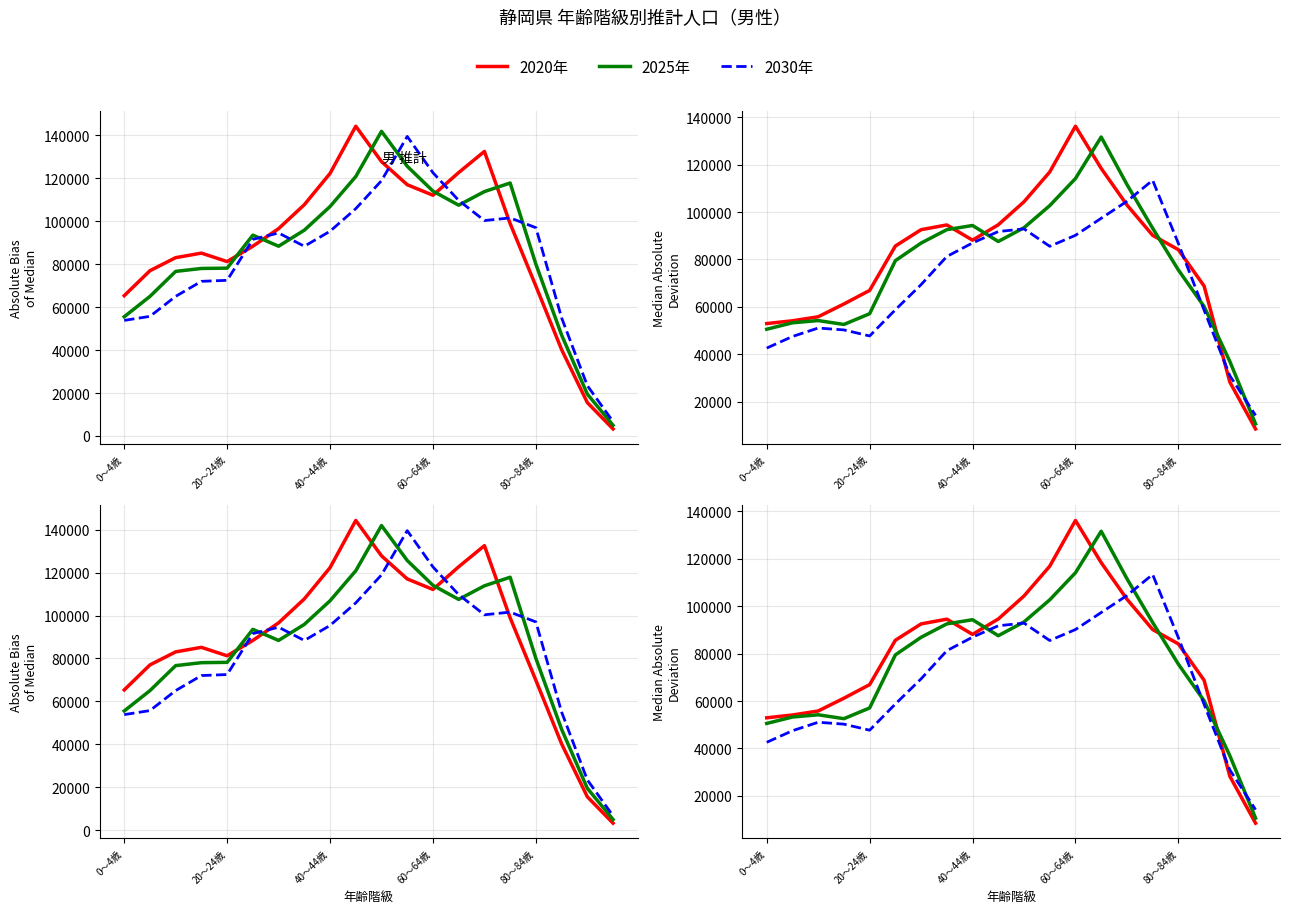

Which category has the lowest value across all series?

19